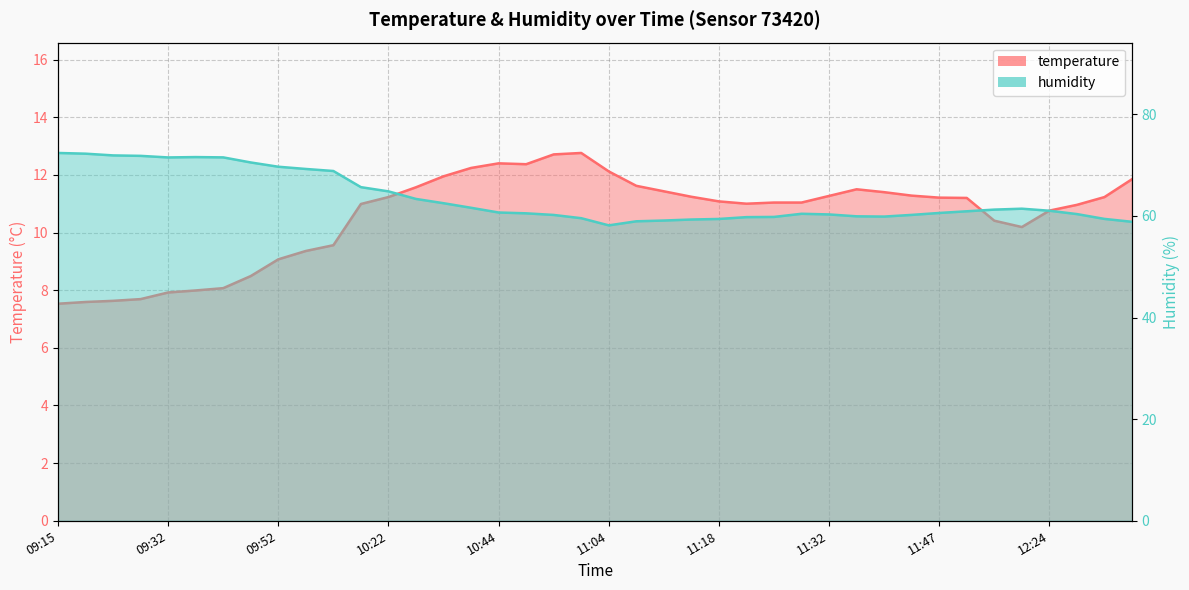

What is the smallest value displayed?

7.5